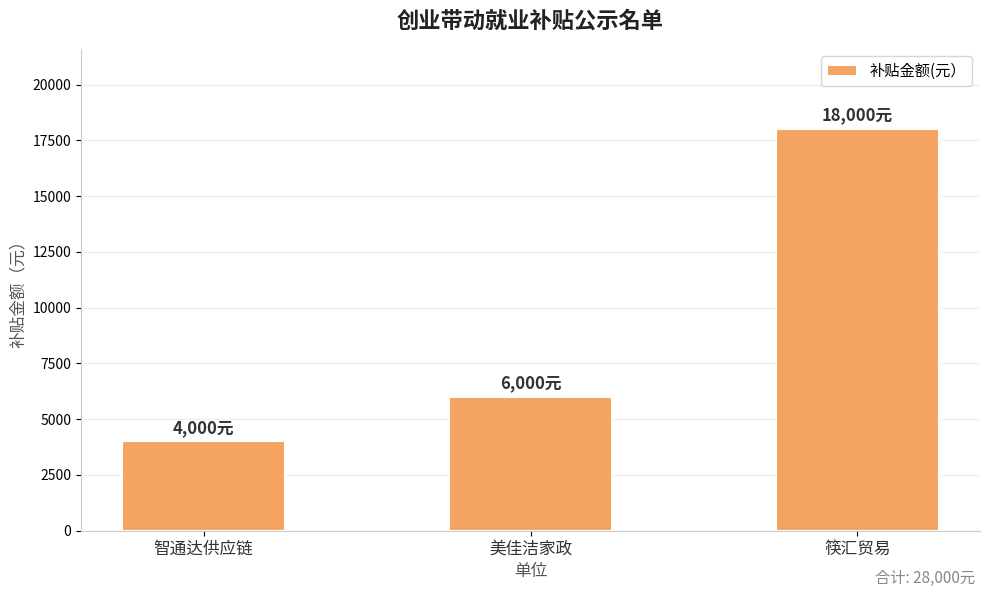

What is the sum of all values?

28000